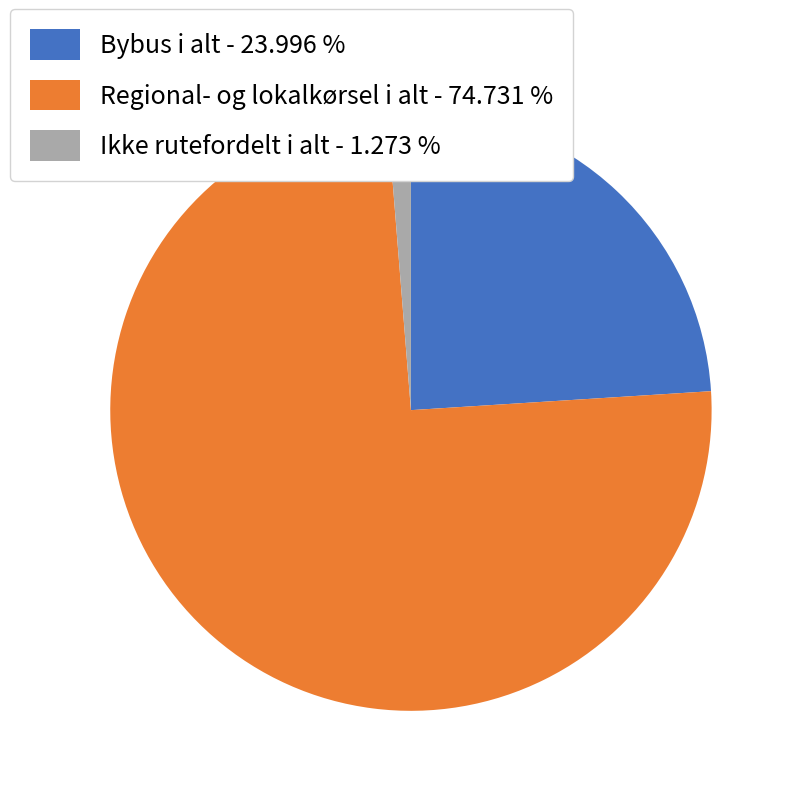

Which category has the biggest portion of the pie?

Regional- og lokalkørsel i alt